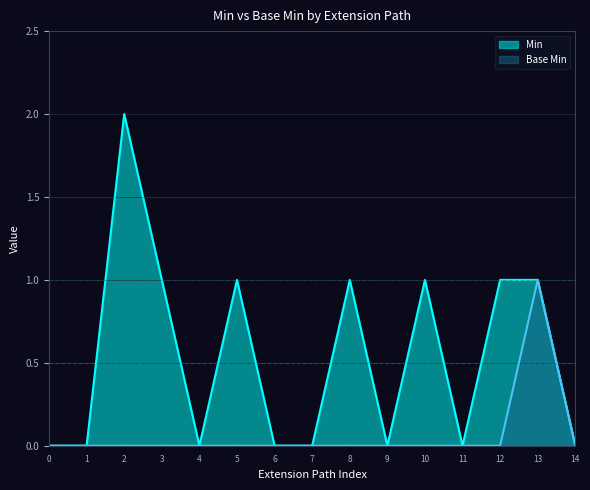

True or false: Base Min and Min intersect in this chart.

False